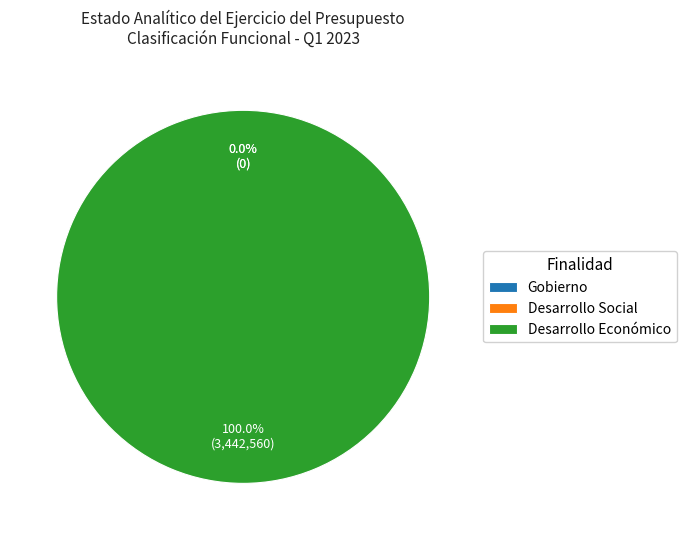

Which slice is the largest?

Desarrollo Económico